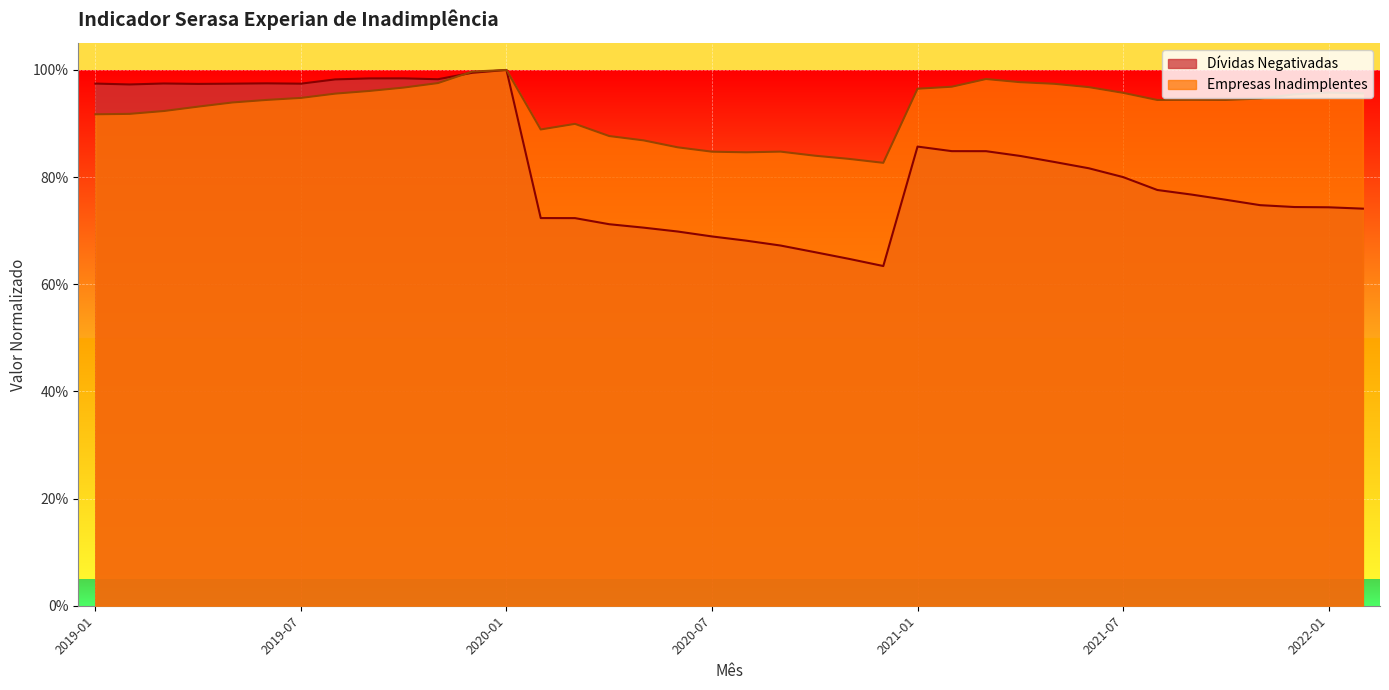

Is it true that Empresas Inadimplentes equals 0.4 at 2019-01?

False